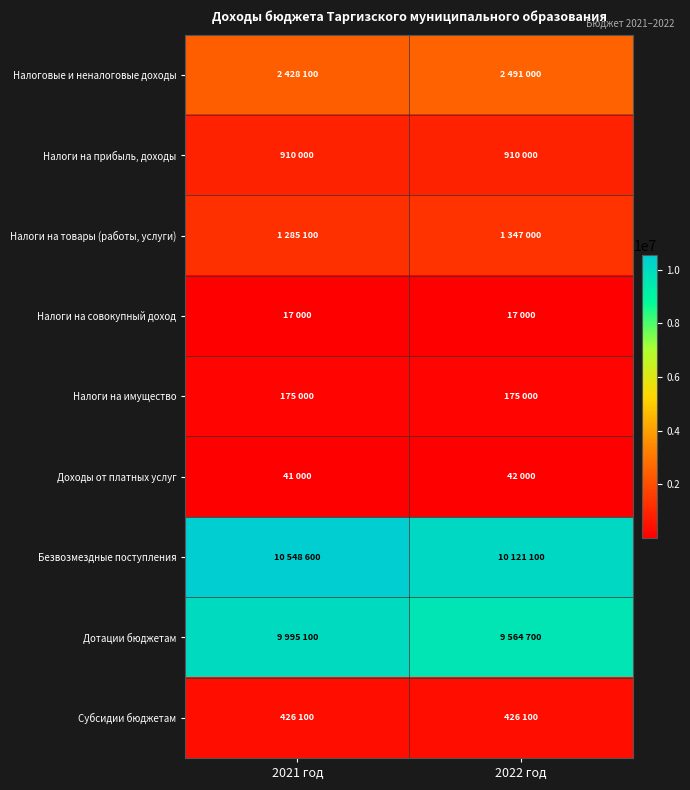

At how many categories does at least one series exceed 4750424?

2